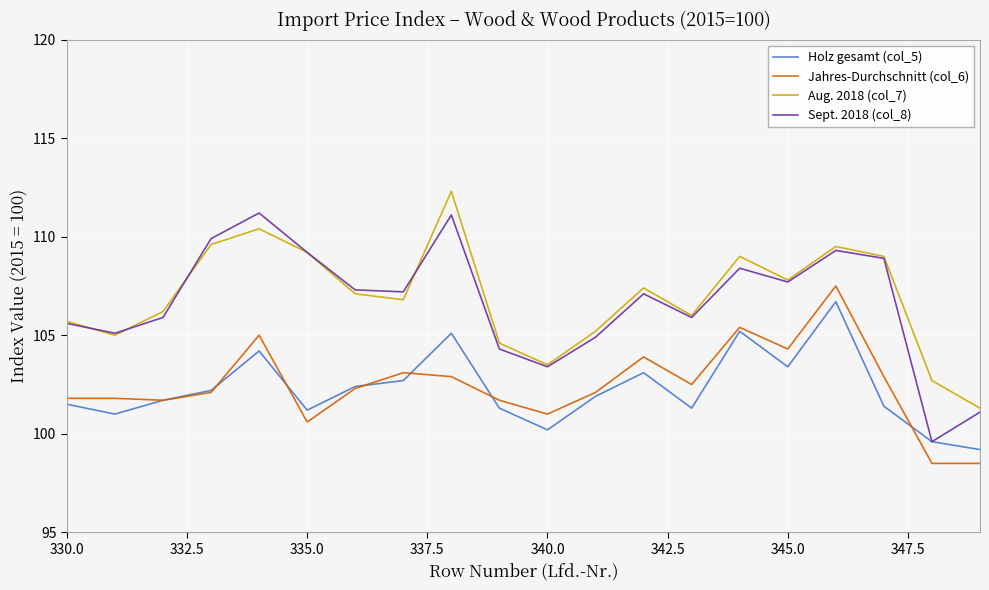

True or false: Jahres-Durchschnitt (col_6) and Sept. 2018 (col_8) cross at least once.

False